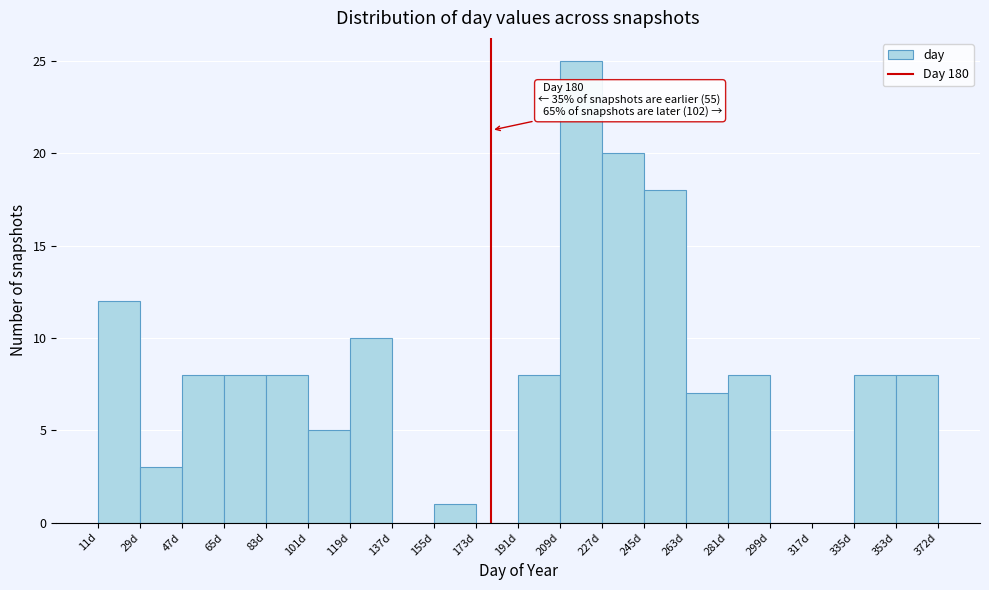

Which range on the x-axis has the tallest bar?

210 to 228